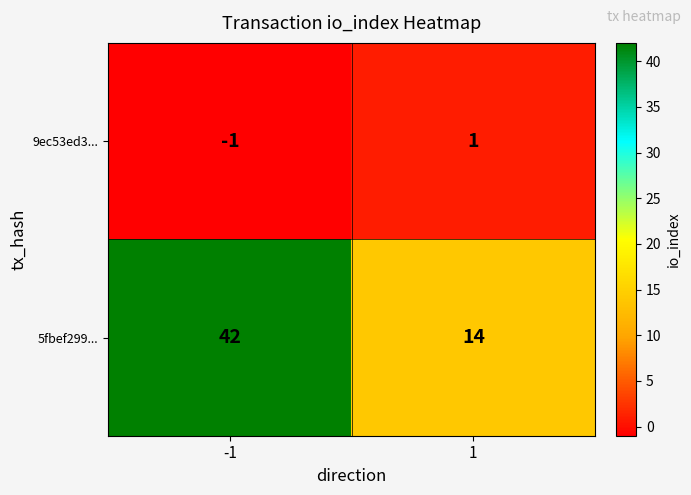

What is the minimum value shown in the chart?

-1